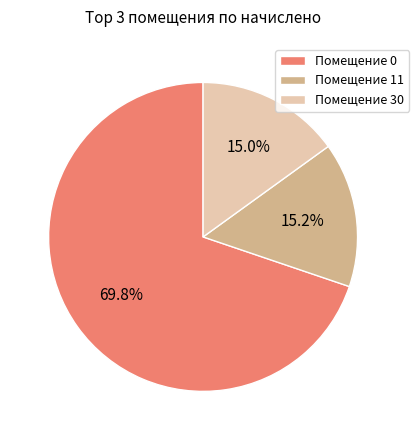

What is the largest slice in the pie chart?

Помещение 0